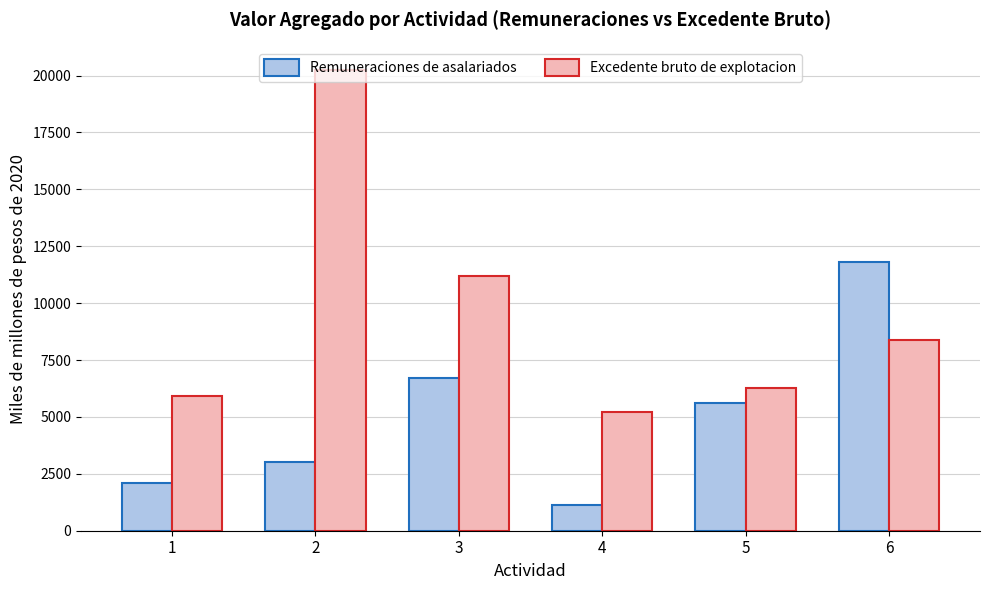

What is the average value of the Excedente bruto de explotacion series?

9540.0